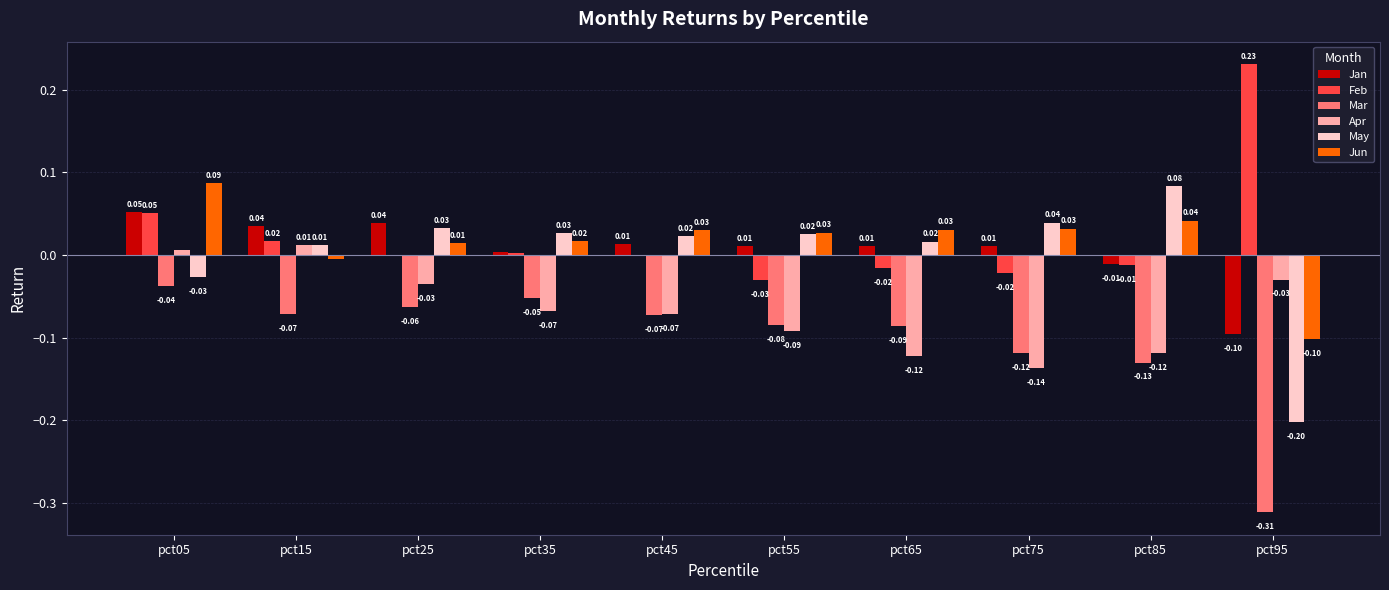

Between pct45 and pct75, which series saw the biggest shift?

Apr